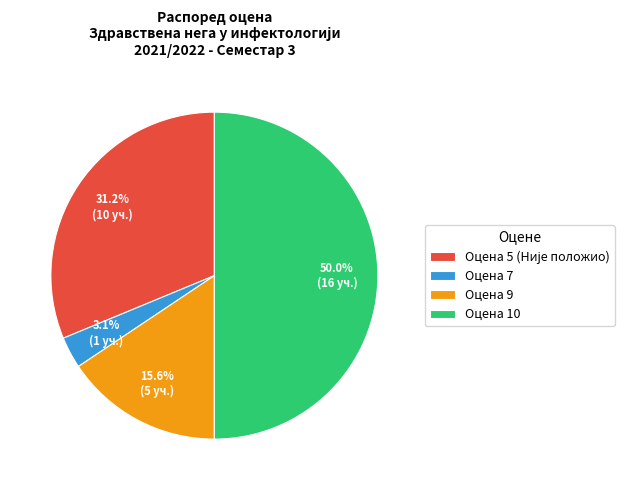

Between Оцена 9 and Оцена 10, which is larger?

Оцена 10